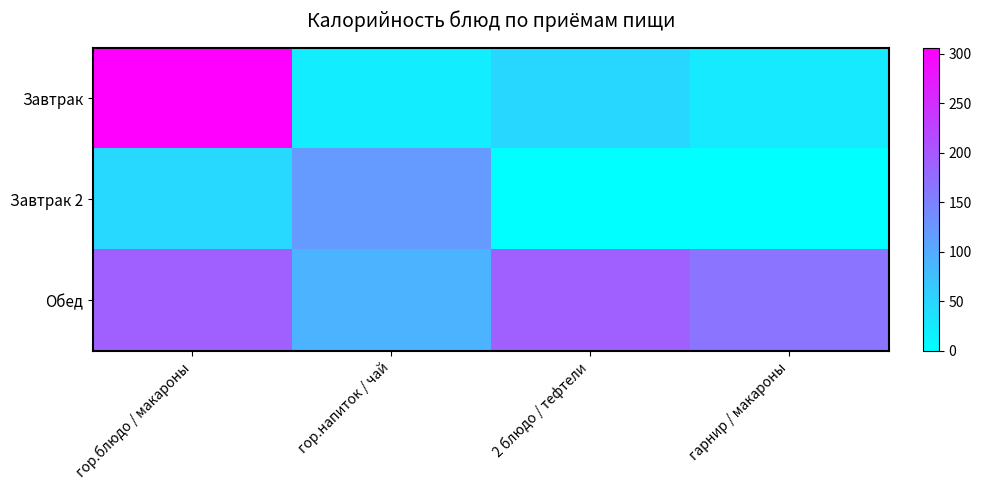

Reading right to left, what are all the values shown in this chart?

Завтрак: гарнир / макароны=25.9	2 блюдо / тефтели=48.0	гор.напиток / чай=22.2	гор.блюдо / макароны=306.0
Завтрак 2: гарнир / макароны=0.0	2 блюдо / тефтели=0.0	гор.напиток / чай=121.4	гор.блюдо / макароны=47.0
Обед: гарнир / макароны=166.5	2 блюдо / тефтели=190.7	гор.напиток / чай=90.0	гор.блюдо / макароны=191.2